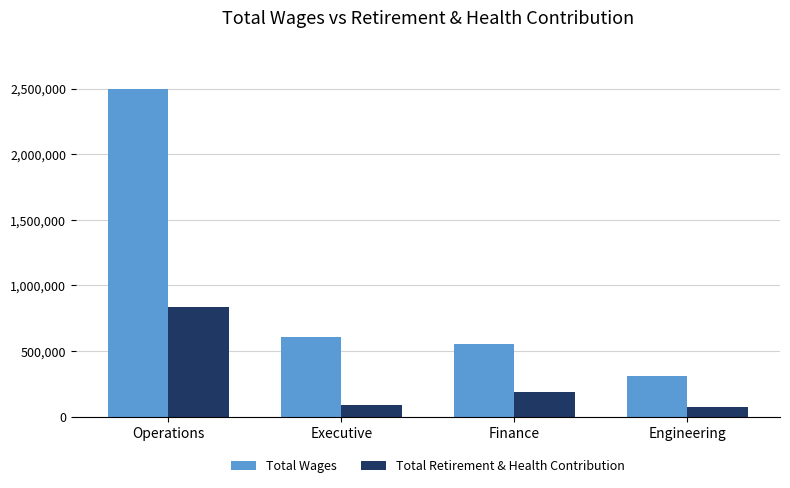

At which category does the chart reach its peak across all series?

Operations